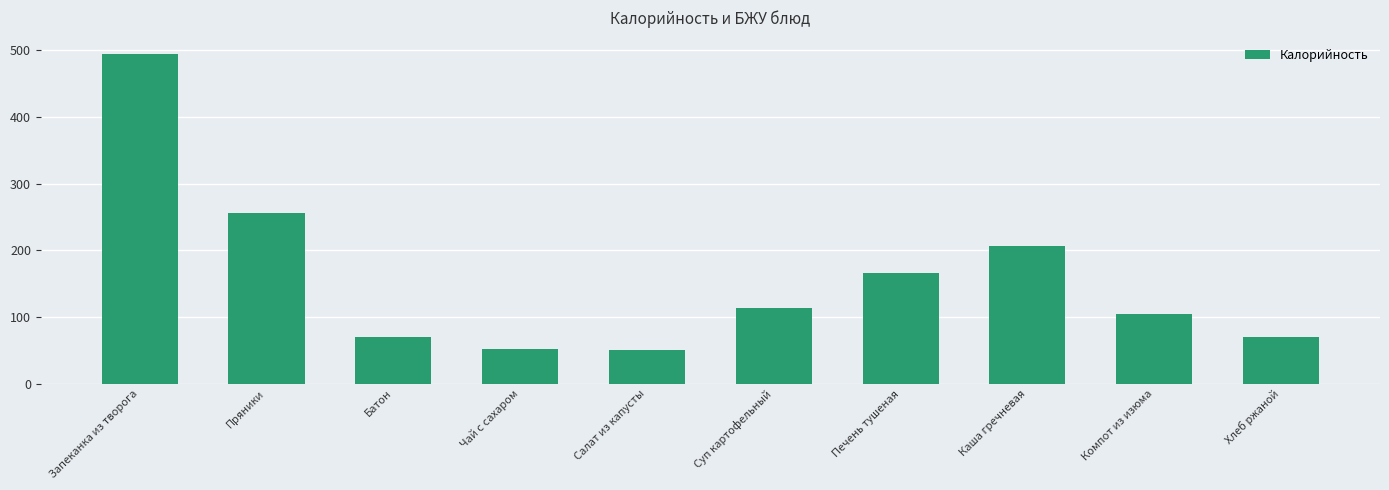

What is the label of the 10th bar from the left?

Хлеб ржаной